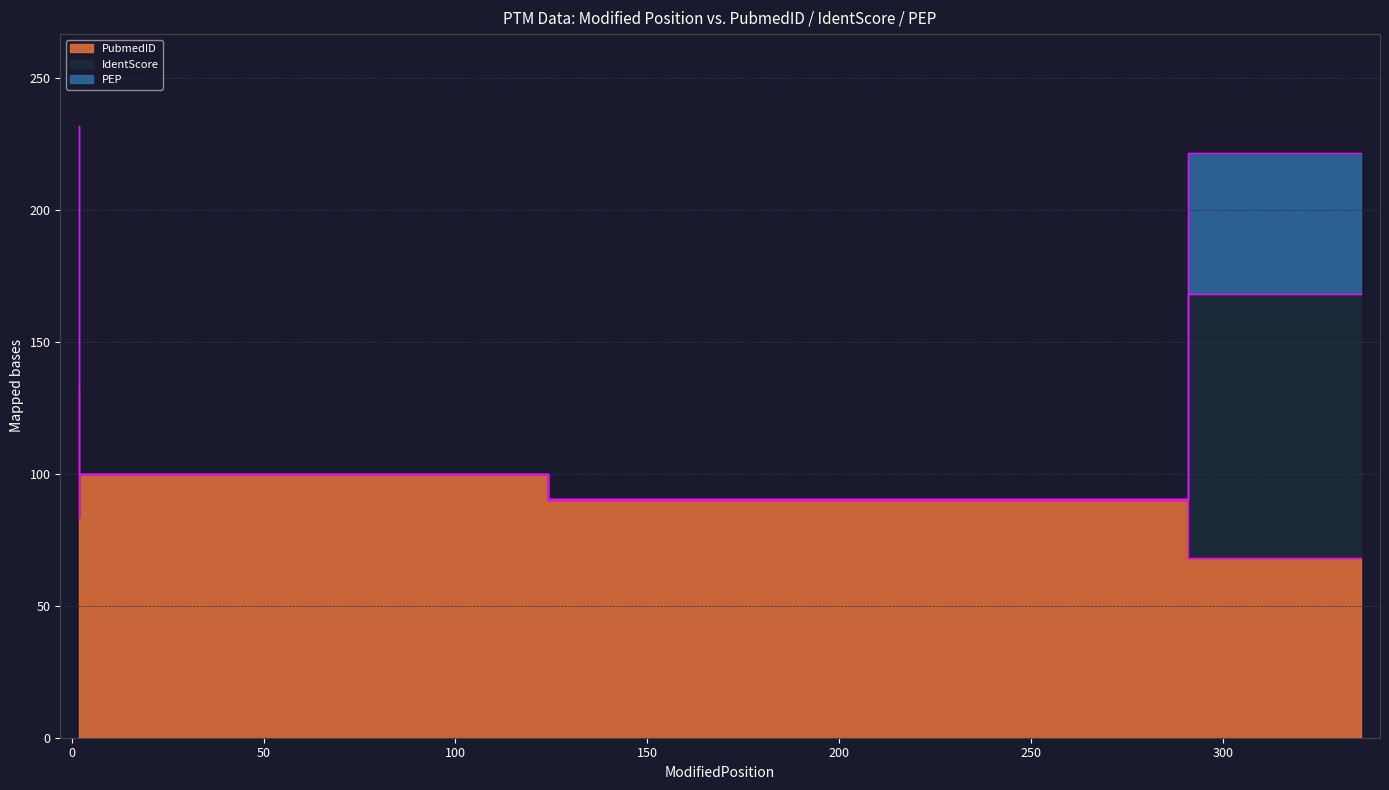

How many lines are shown in the chart?

2